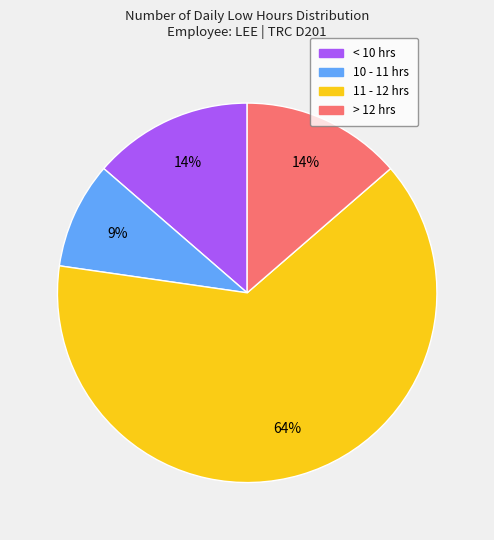

Is there any slice that represents more than half of the pie?

Yes